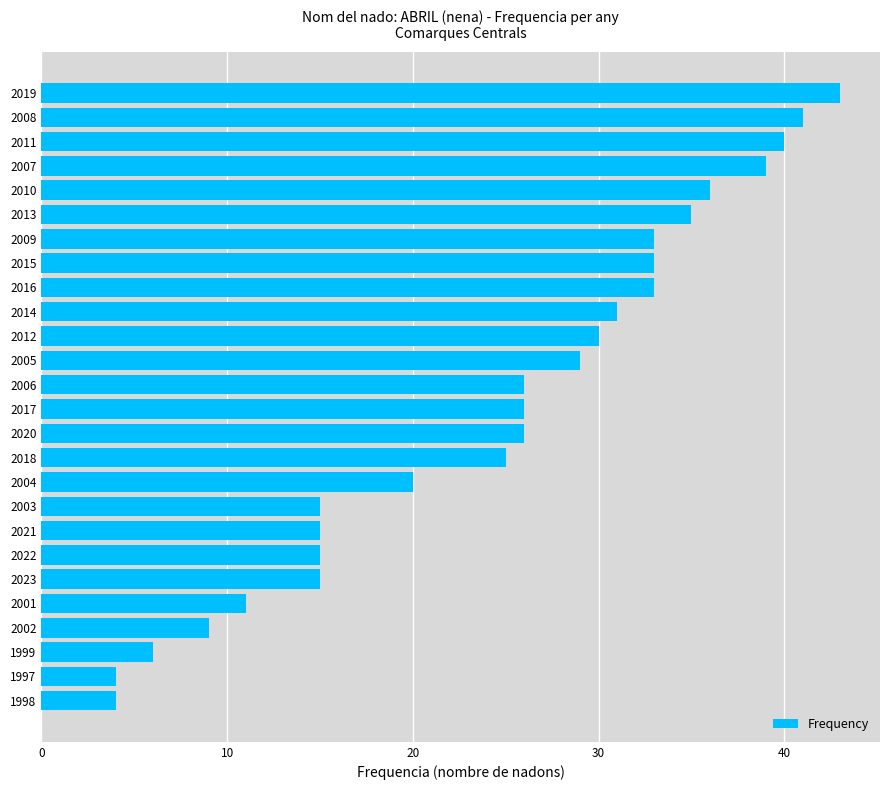

The chart shows a value of 1 at 1998. True or false?

False